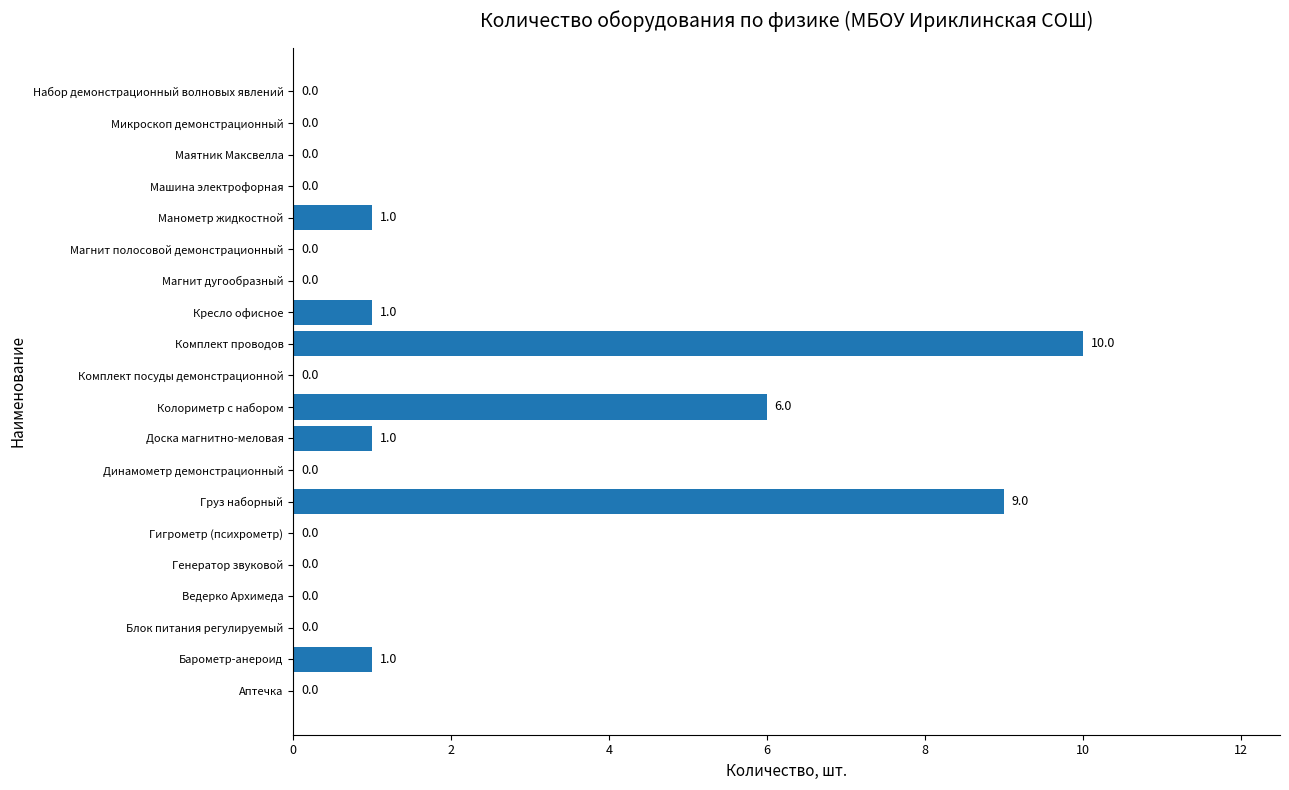

True or false: the data shows 4 at Комплект посуды демонстрационной.

False